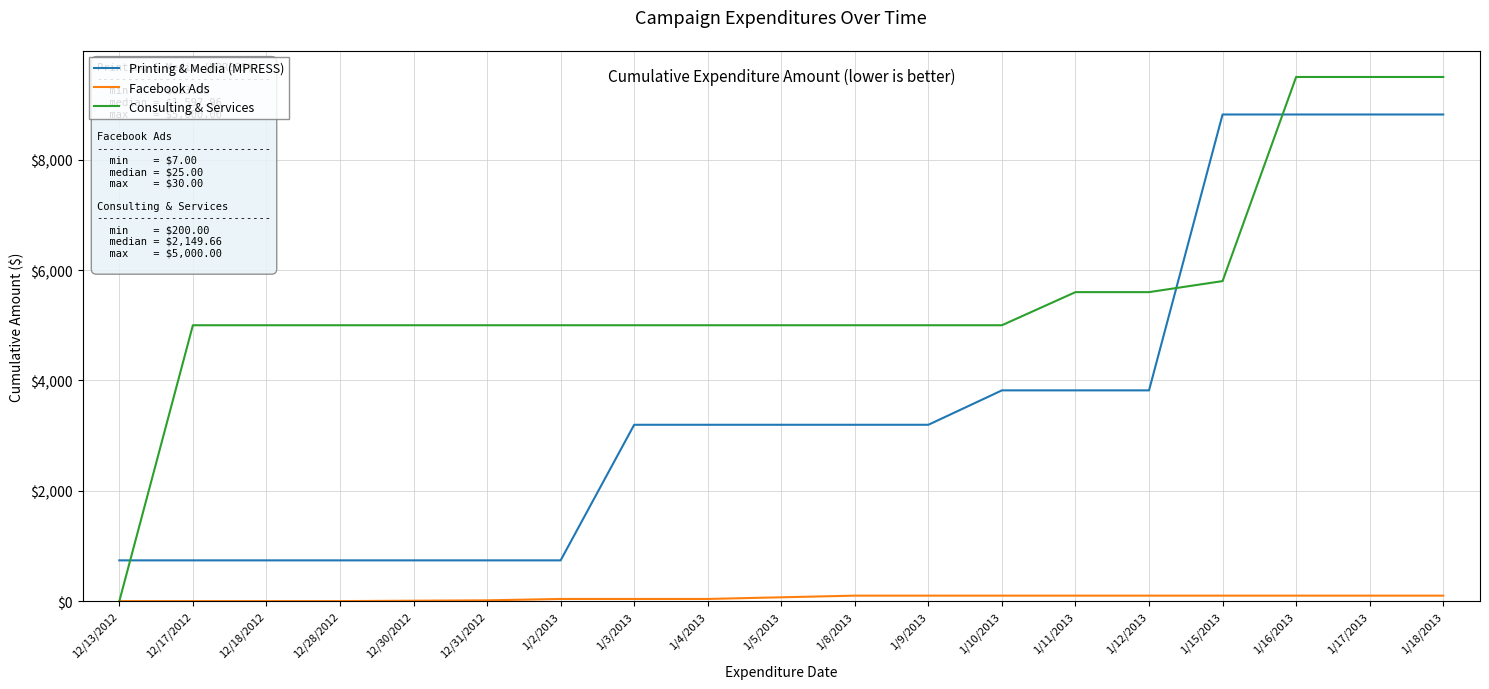

What is the maximum value for Printing & Media (MPRESS)?

8819.6